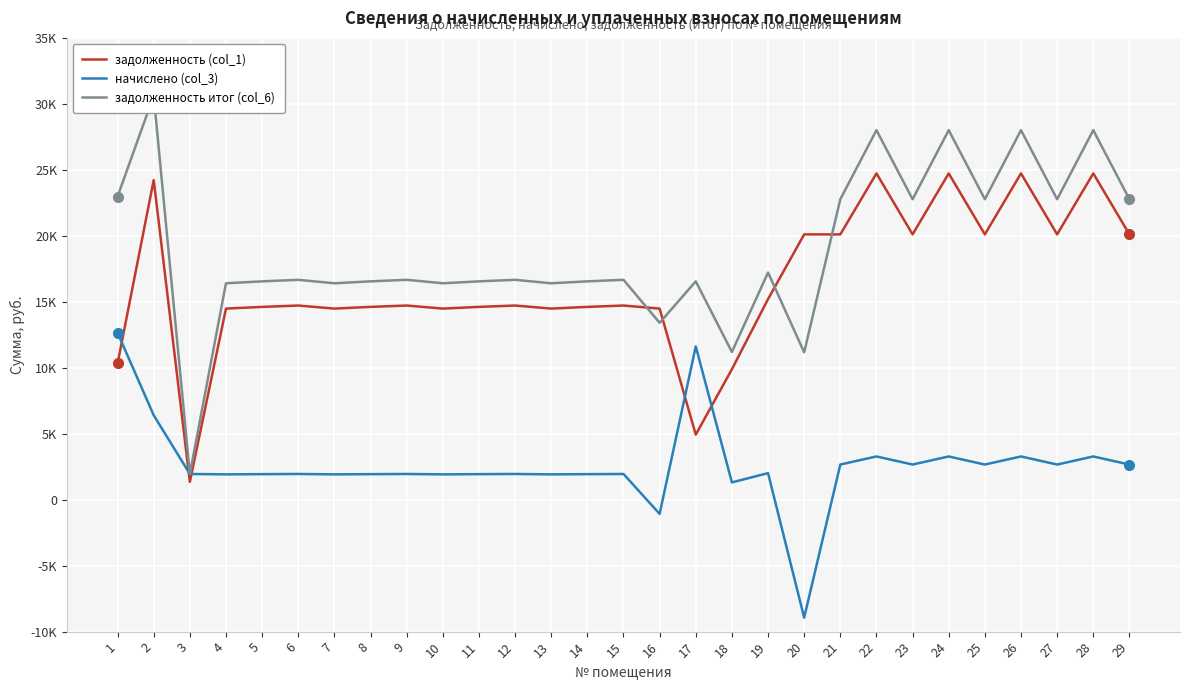

Which has a higher value, 8 or 21?

21